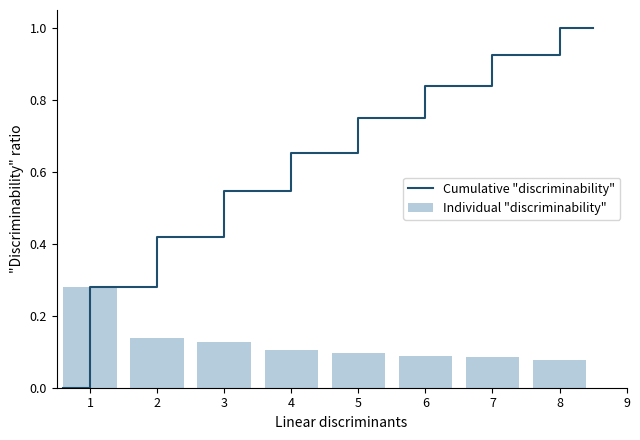

True or false: Individual "discriminability" has a value of 0.0 at 6.

False